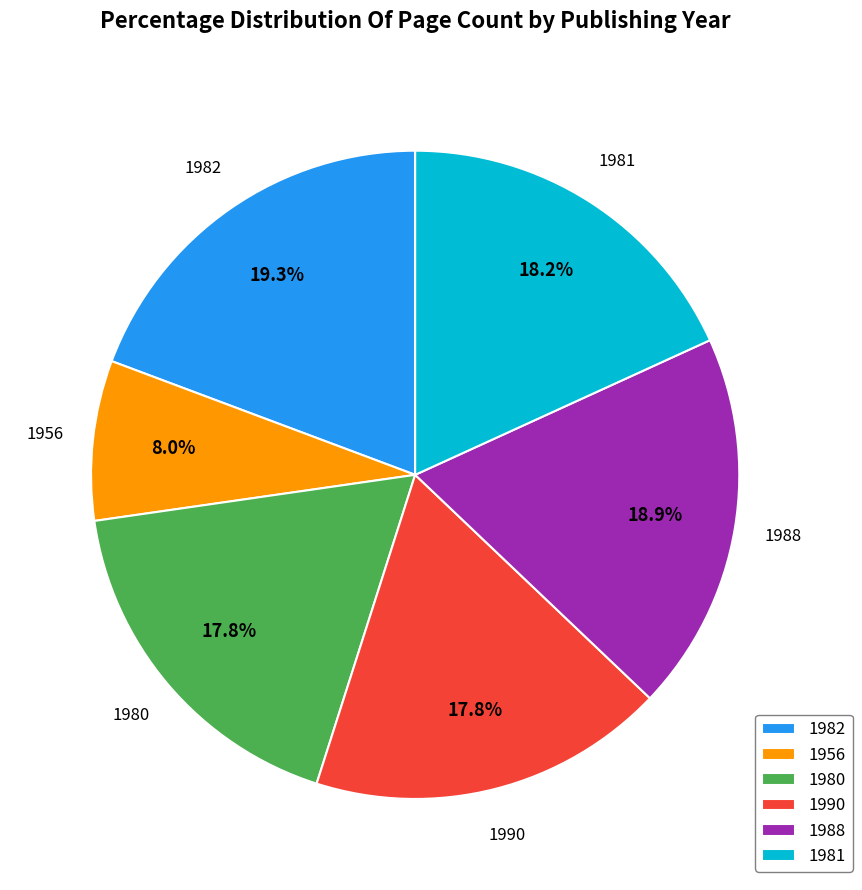

What is the ratio of the value at 1982 to the value at 1990?

1.1